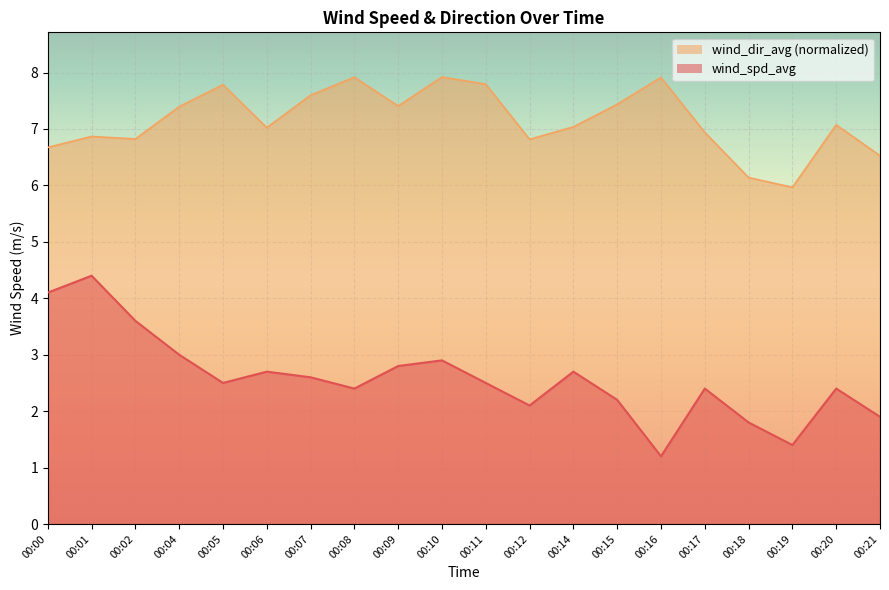

List the series in order of their peak value, highest first.

wind_dir_avg (normalized), wind_spd_avg